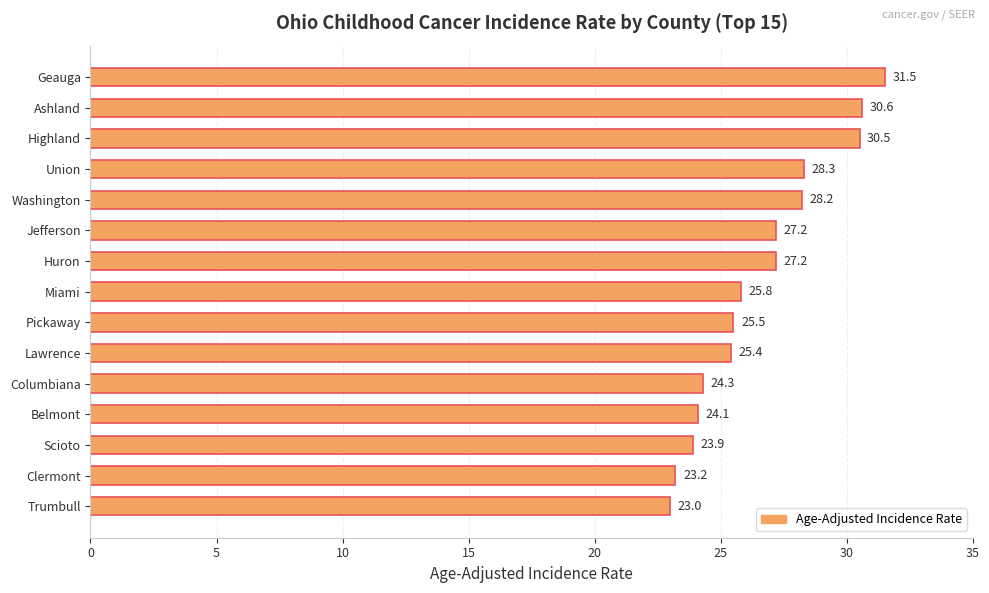

Read the value at Jefferson.

27.2